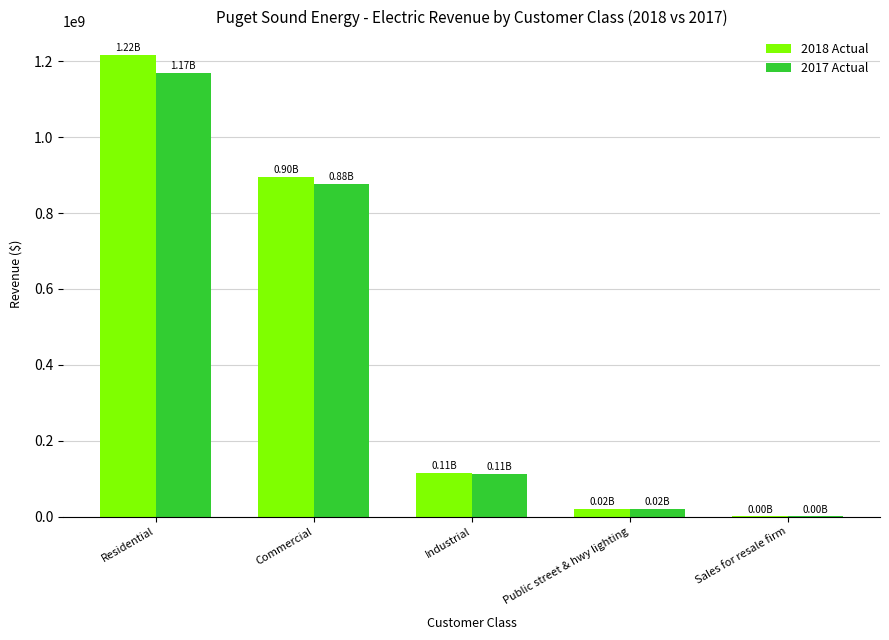

What is the difference between the 2018 Actual values at Industrial and Public street & hwy lighting?

94431896.0